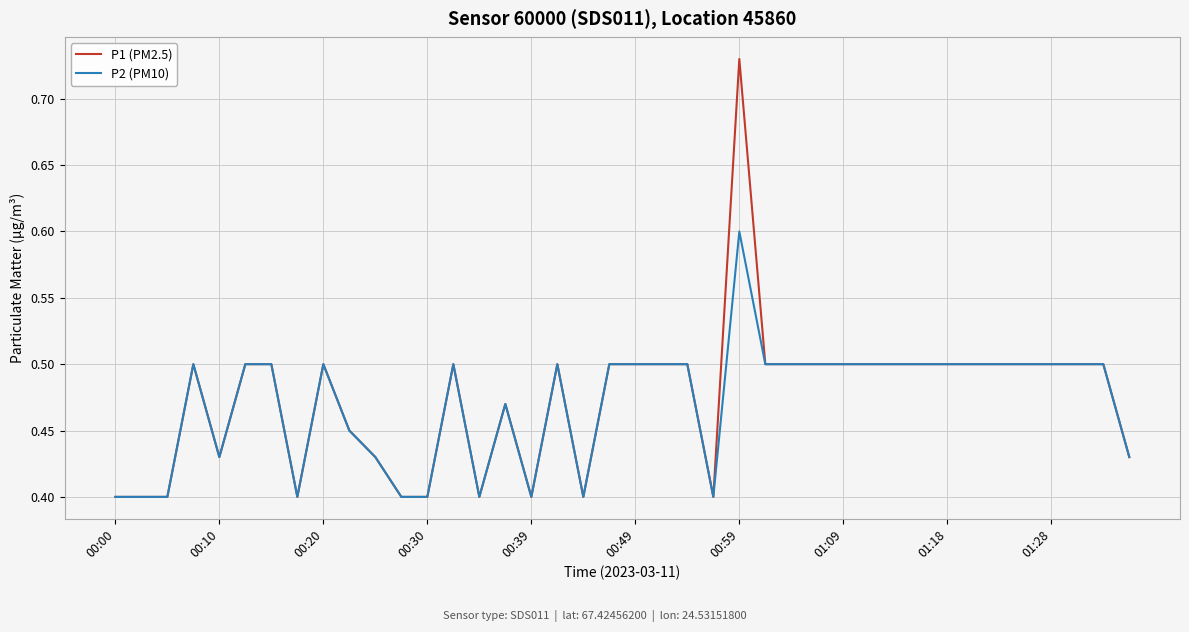

Which series has the largest range (max minus min)?

P1 (PM2.5)